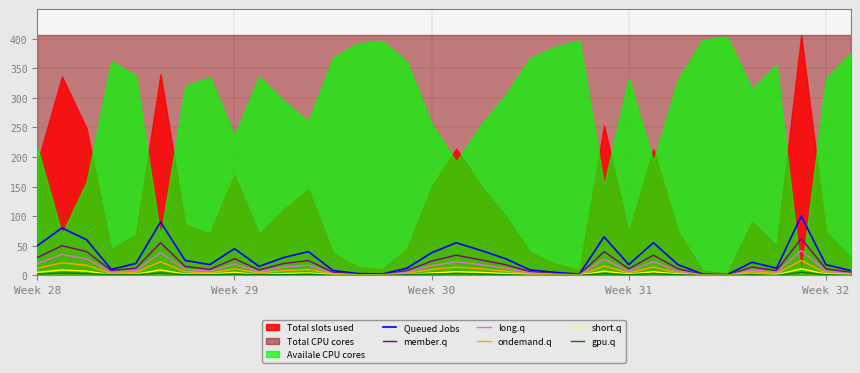

What is the highest value of the short.q series?

11